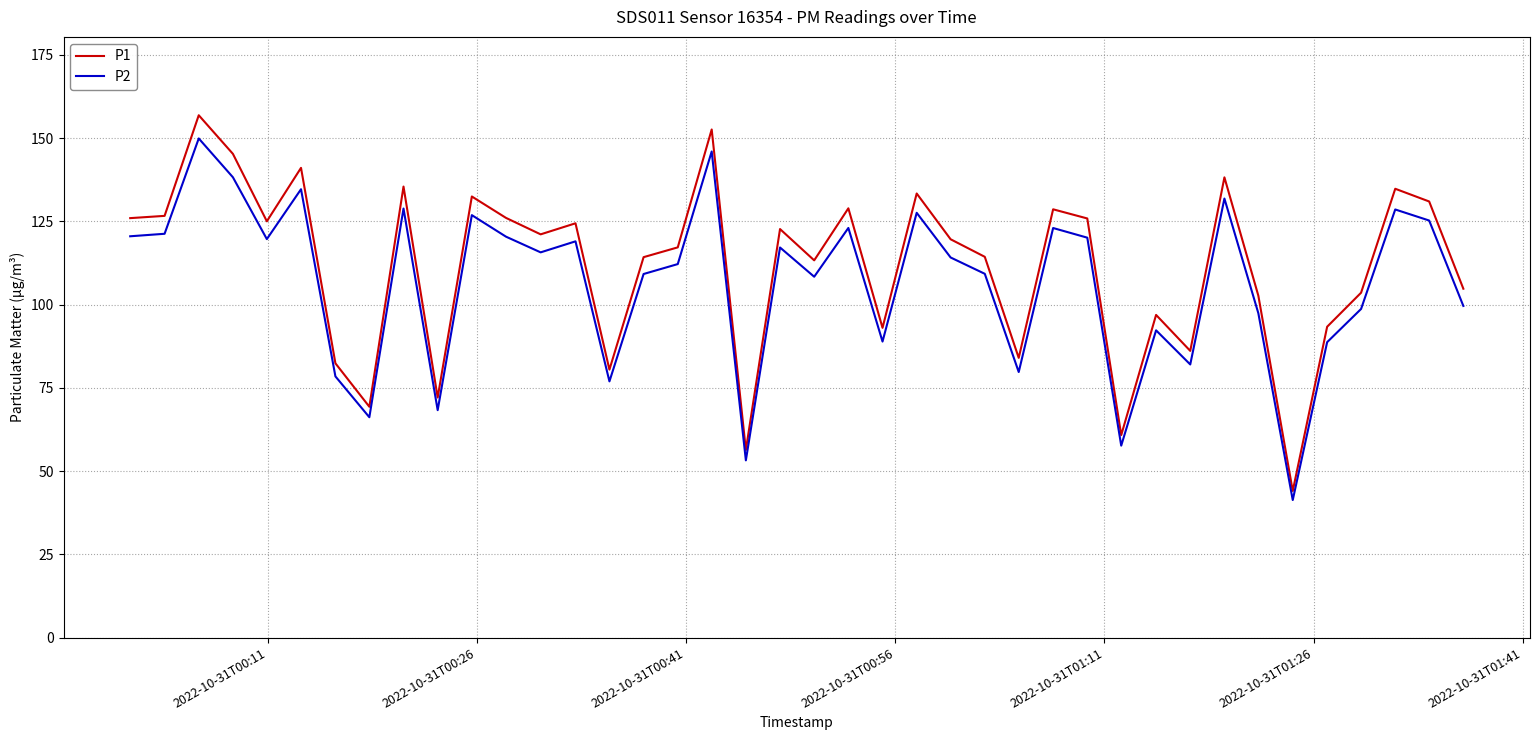

What is the minimum value shown in the chart?

41.3